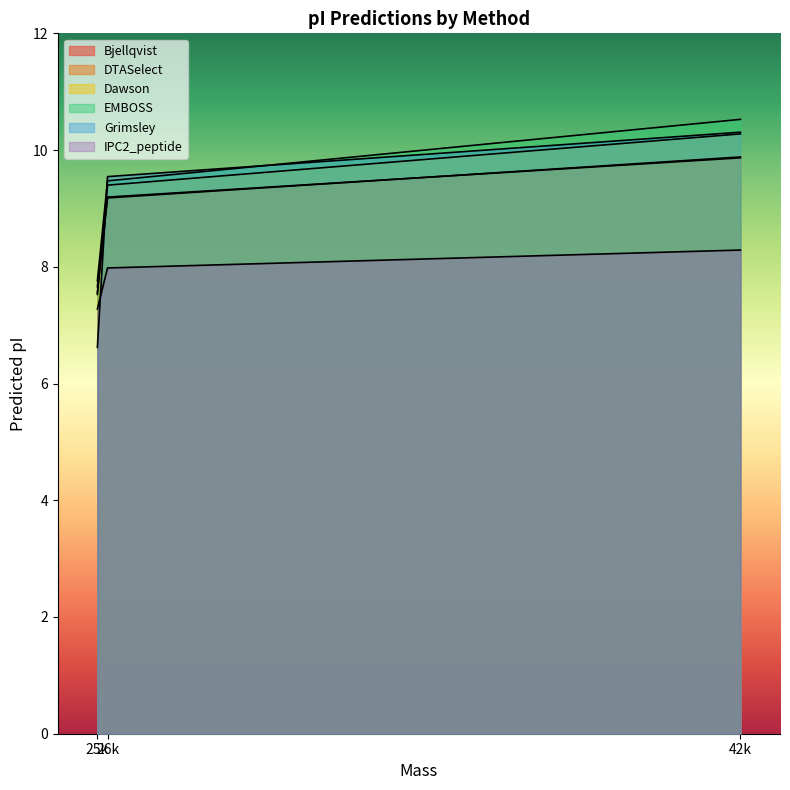

List the series in order of their peak value, highest first.

EMBOSS, Grimsley, Dawson, Bjellqvist, DTASelect, IPC2_peptide